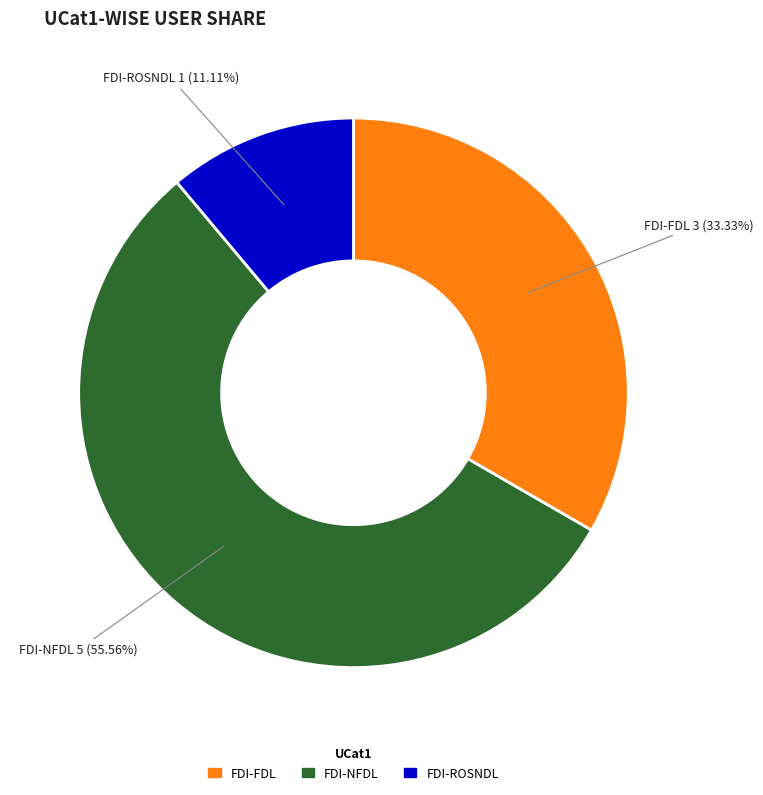

Does FDI-NFDL represent more than half of the total?

Yes